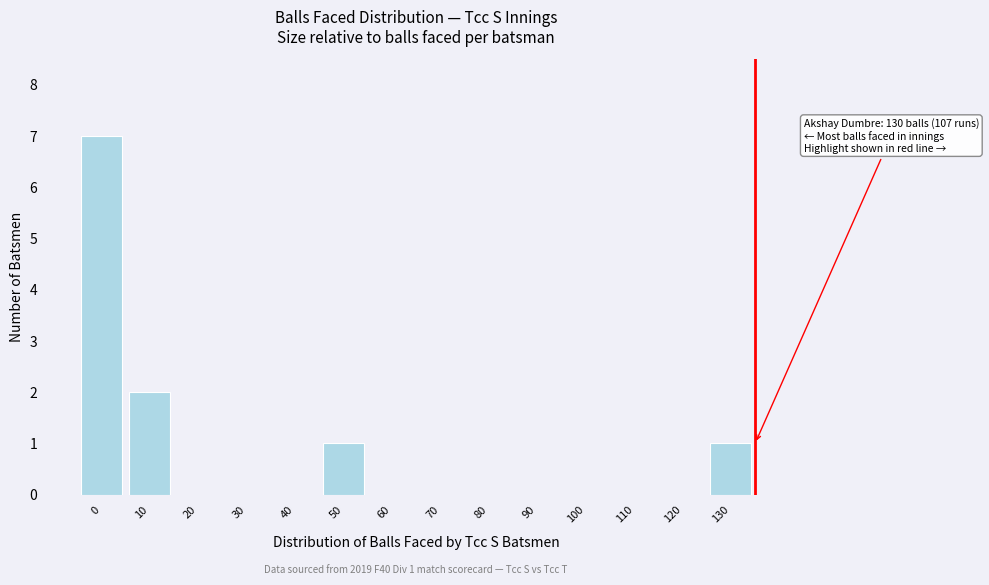

Reading left to right, extract all data points from this chart.

0=7	10=2	20=0	30=0	40=0	50=1	60=0	70=0	80=0	90=0	100=0	110=0	120=0	130=1